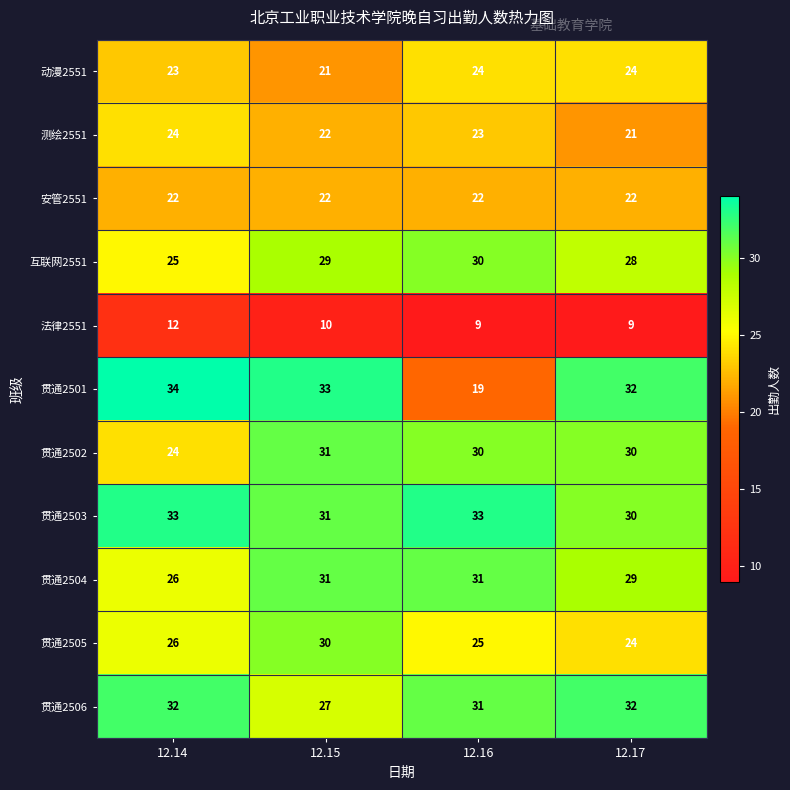

Rank the categories by 贯通2505 value from highest to lowest.

12.15, 12.14, 12.16, 12.17